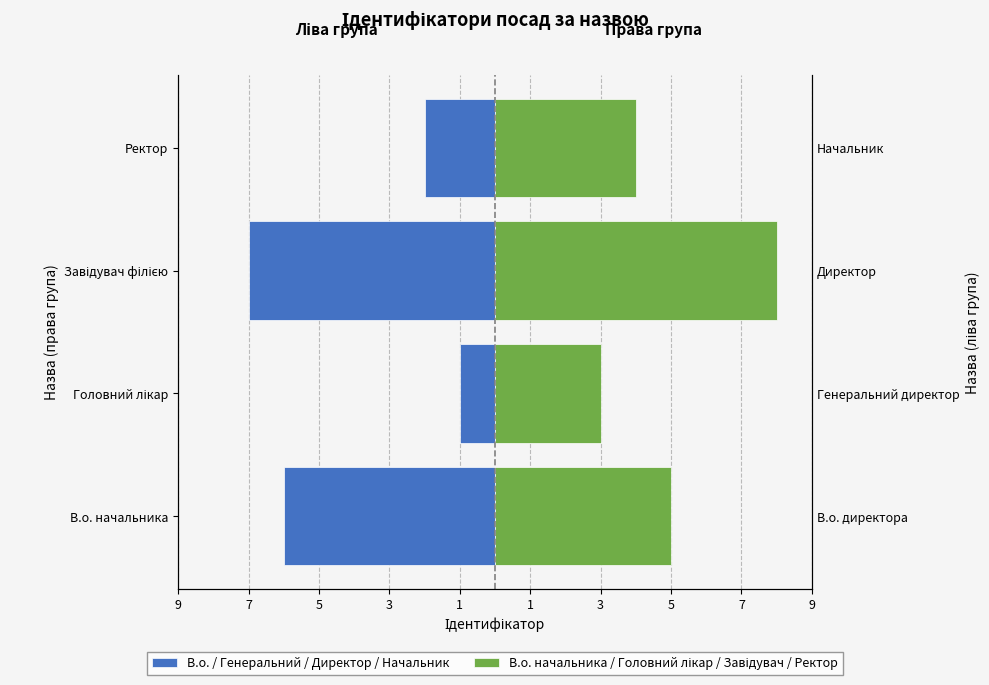

What value does the В.о. / Генеральний / Директор / Начальник series have at Ректор?

-2